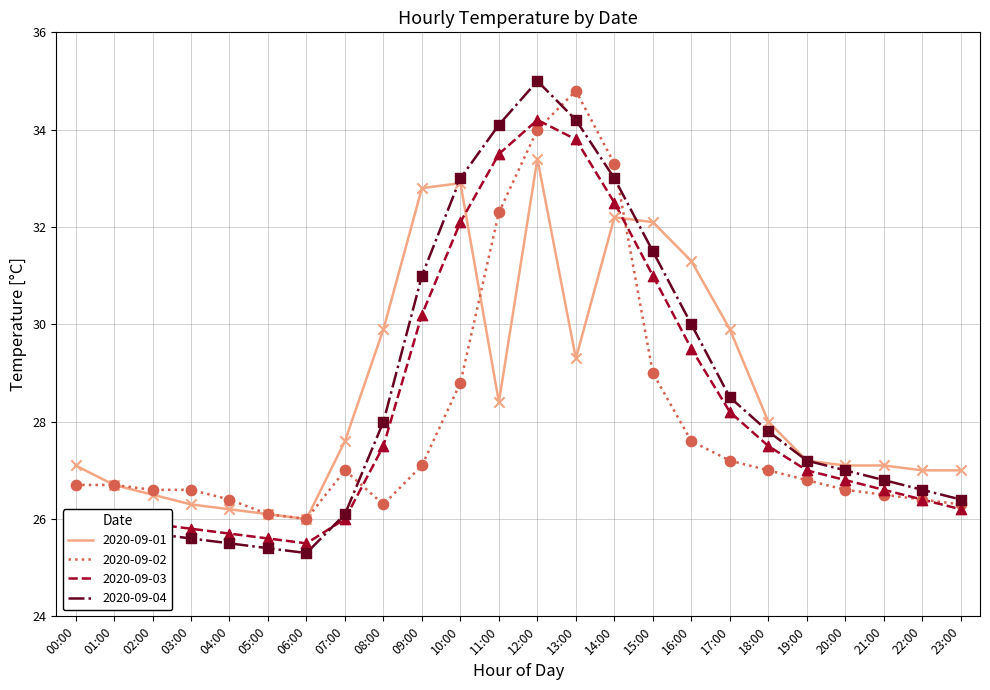

Is the value of 2020-09-03 at 12:00 greater than the value of 2020-09-02 at 06:00?

Yes